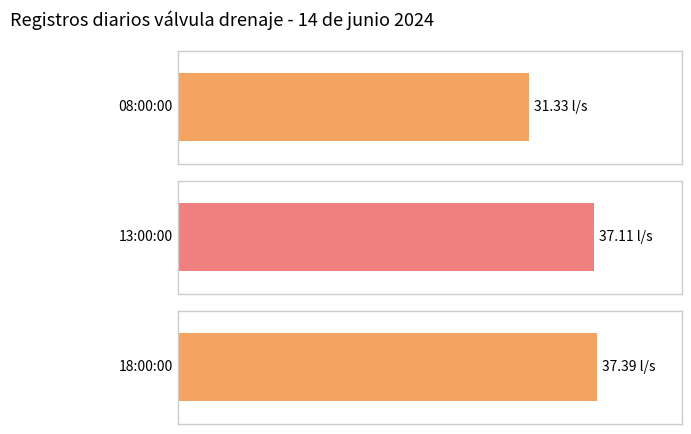

List the labels in order of value, largest first.

18:00:00, 13:00:00, 08:00:00